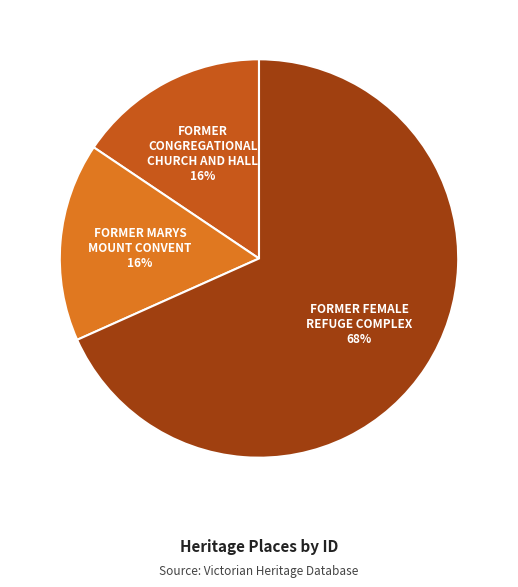

Is there a majority slice in this chart?

Yes